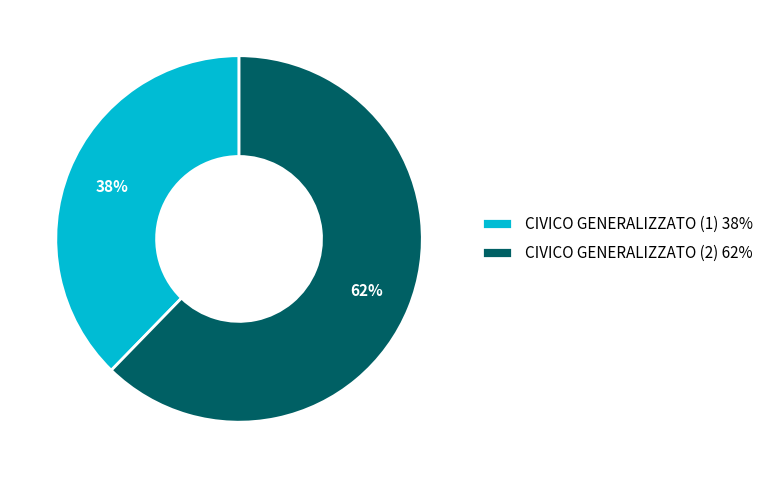

To the nearest percent, what percentage of the pie is CIVICO GENERALIZZATO (2)?

62%